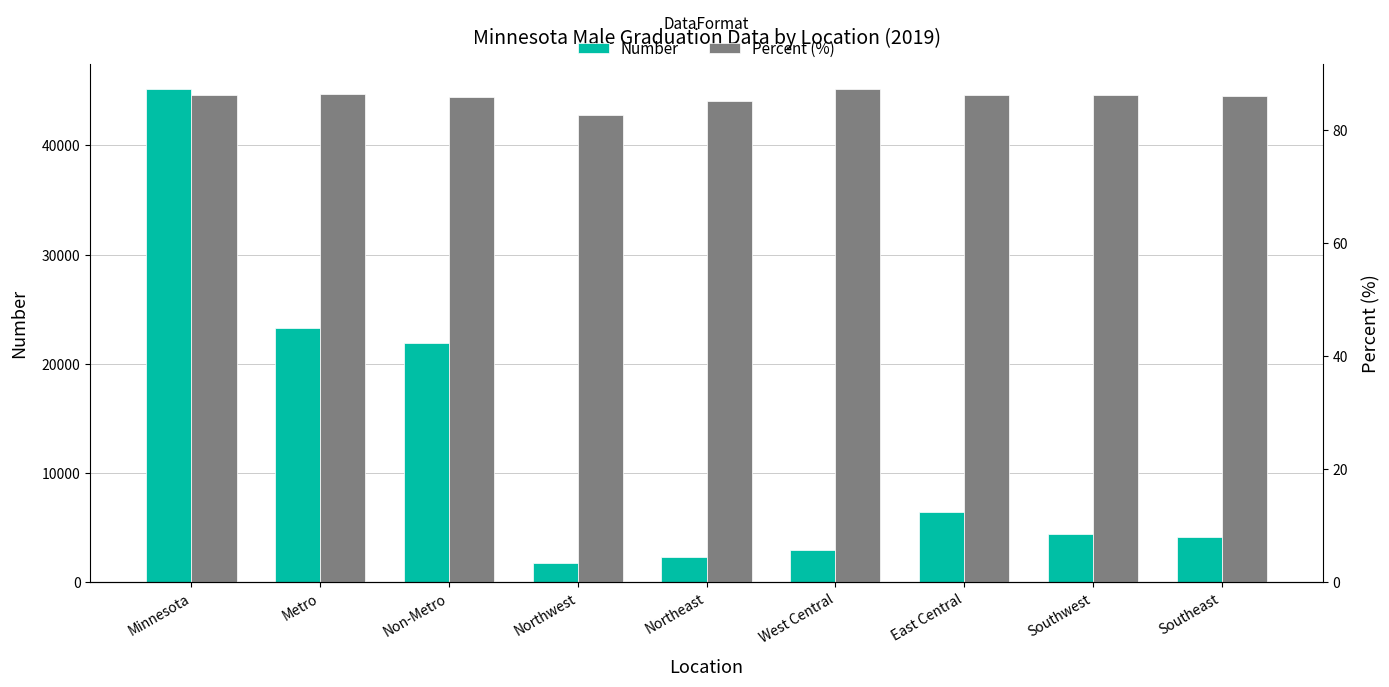

What are all the series names shown in the legend?

Number, Percent (%)